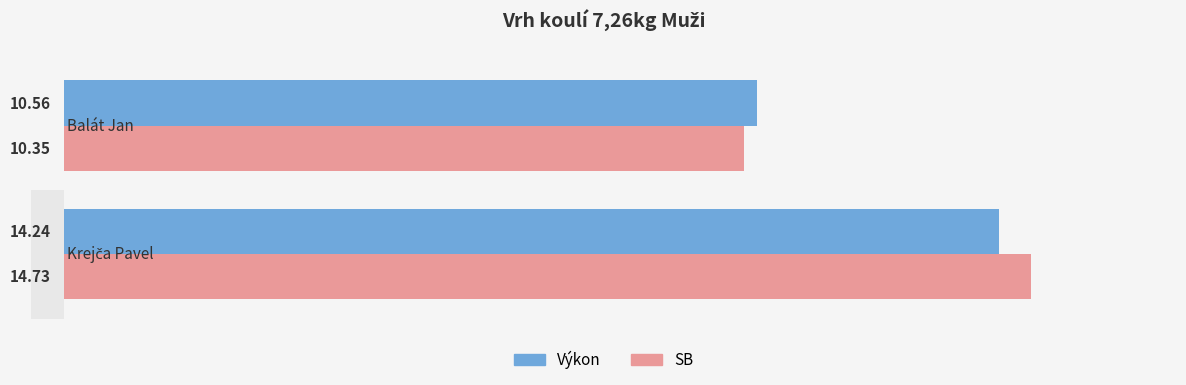

Rank the series at 1 from highest to lowest value.

Výkon, SB